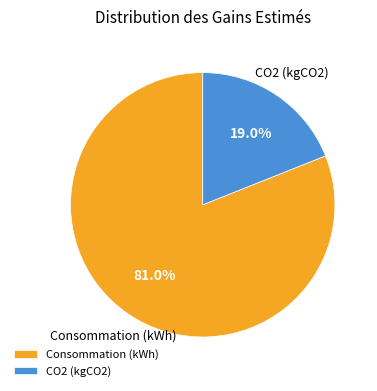

Rank the categories by value from highest to lowest.

Consommation (kWh), CO2 (kgCO2)